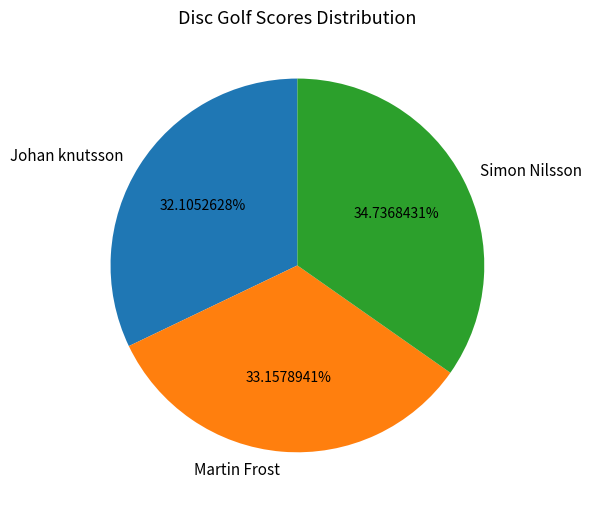

Is it true that Martin Frost is 33% of the pie?

True